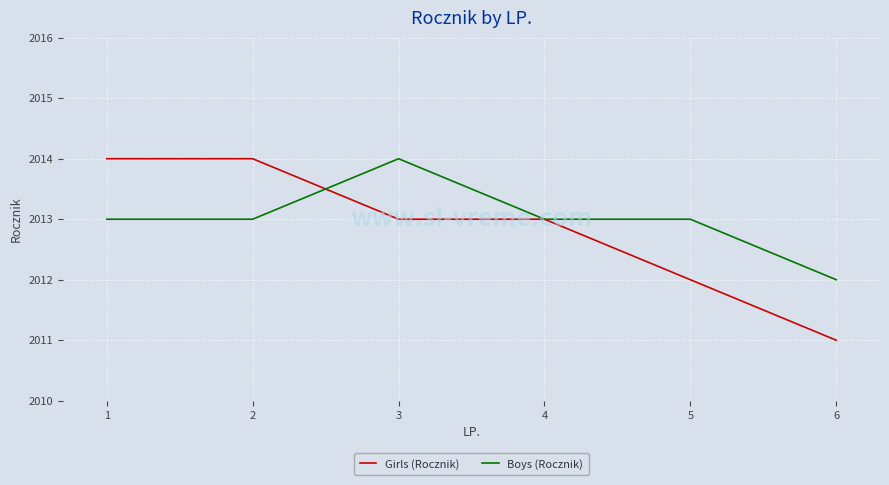

How many Boys (Rocznik) values are between 2013 and 2014?

5